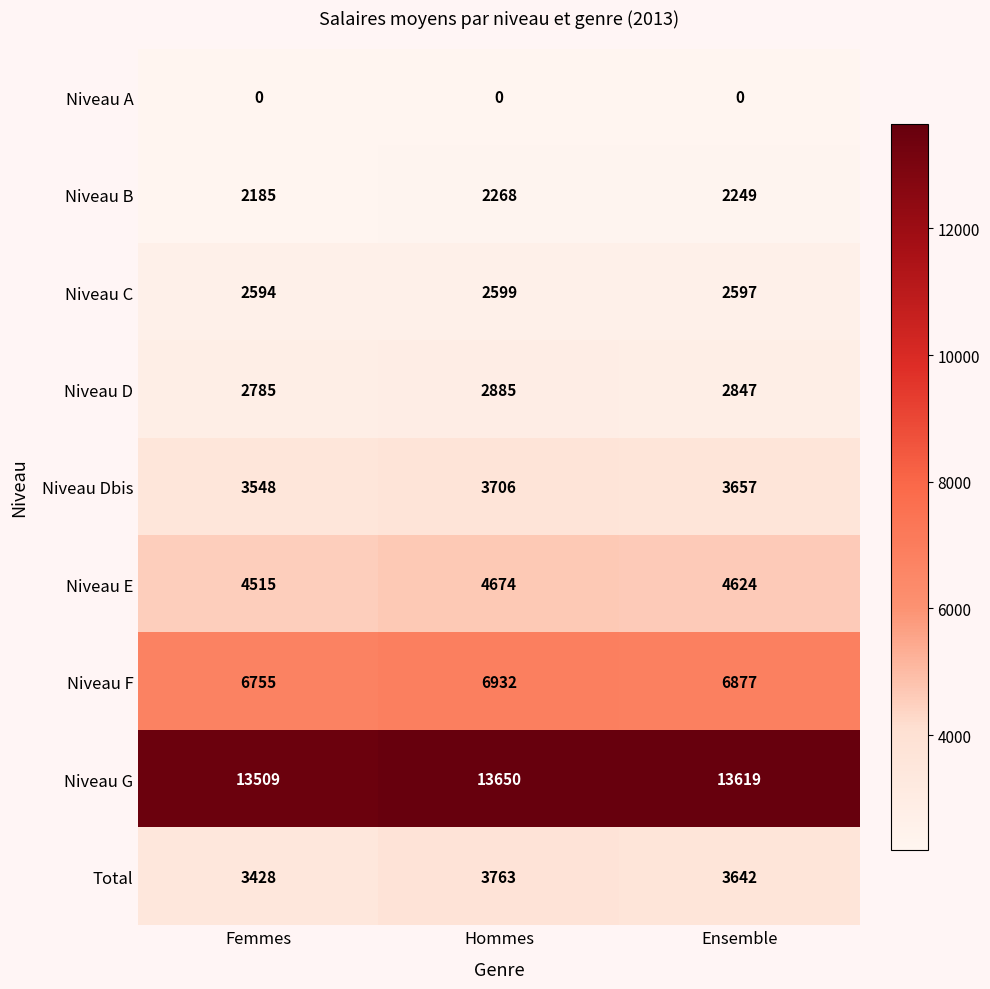

Rank the series at Femmes from lowest to highest value.

Niveau A, Niveau B, Niveau C, Niveau D, Total, Niveau Dbis, Niveau E, Niveau F, Niveau G